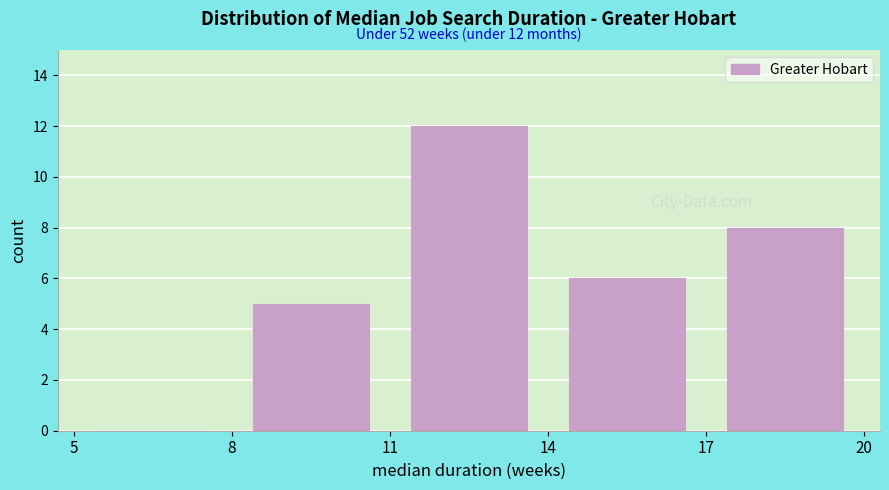

Which range on the x-axis has the tallest bar?

11 to 14